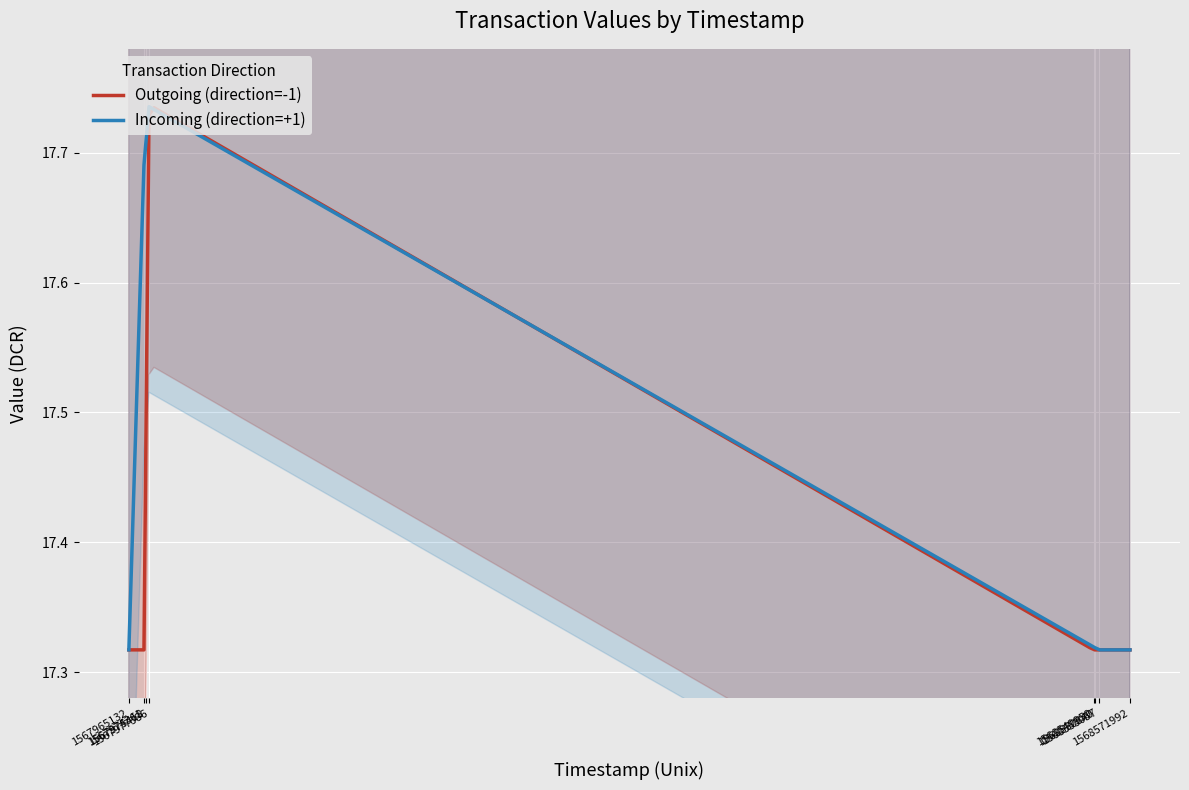

True or false: Outgoing (direction=-1) has a value of 8.2 at 2.

False